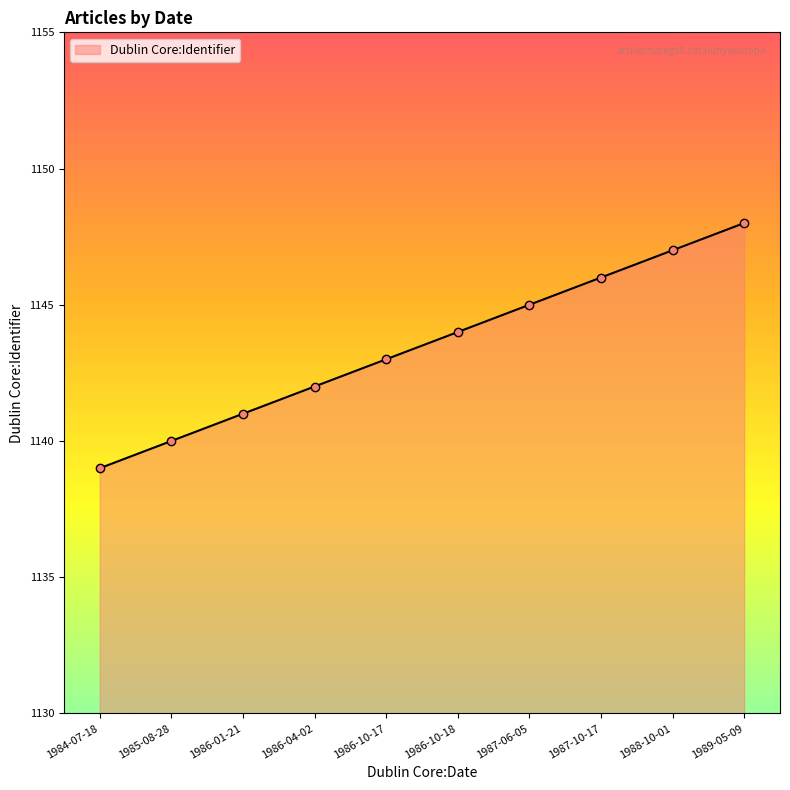

Between 1986-04-02 and 1987-10-17, which is larger?

1987-10-17